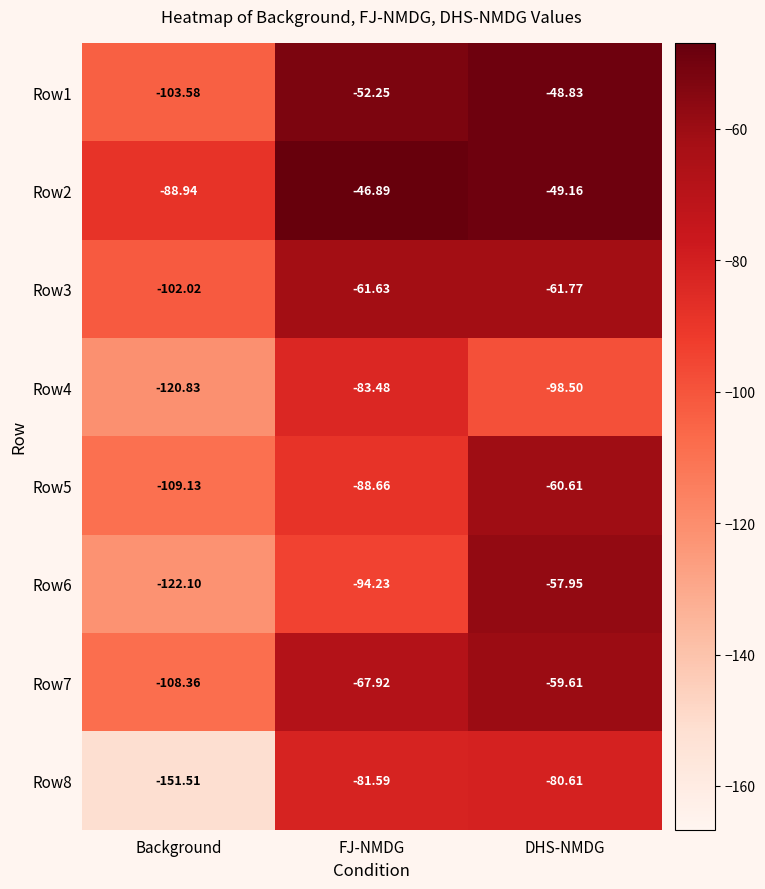

Which category has the lowest value in the Row6 series?

Background